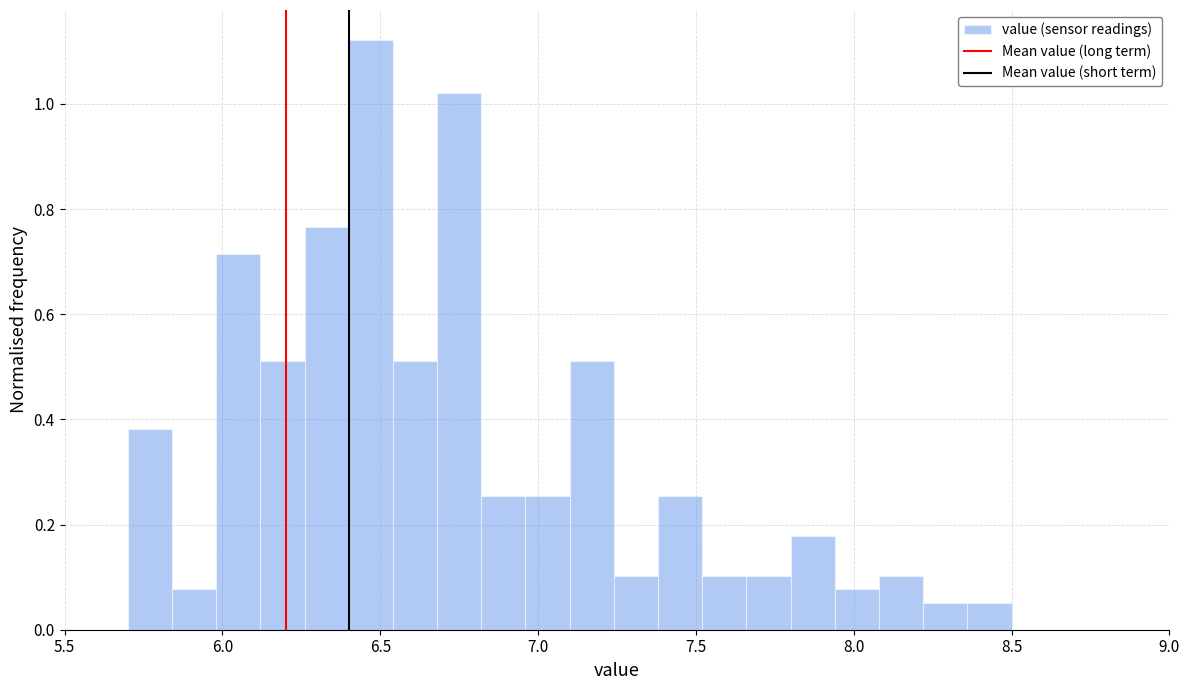

Around what value on the x-axis is the tallest bar? Give the approximate position of its centre, as read against the axis.

6.45